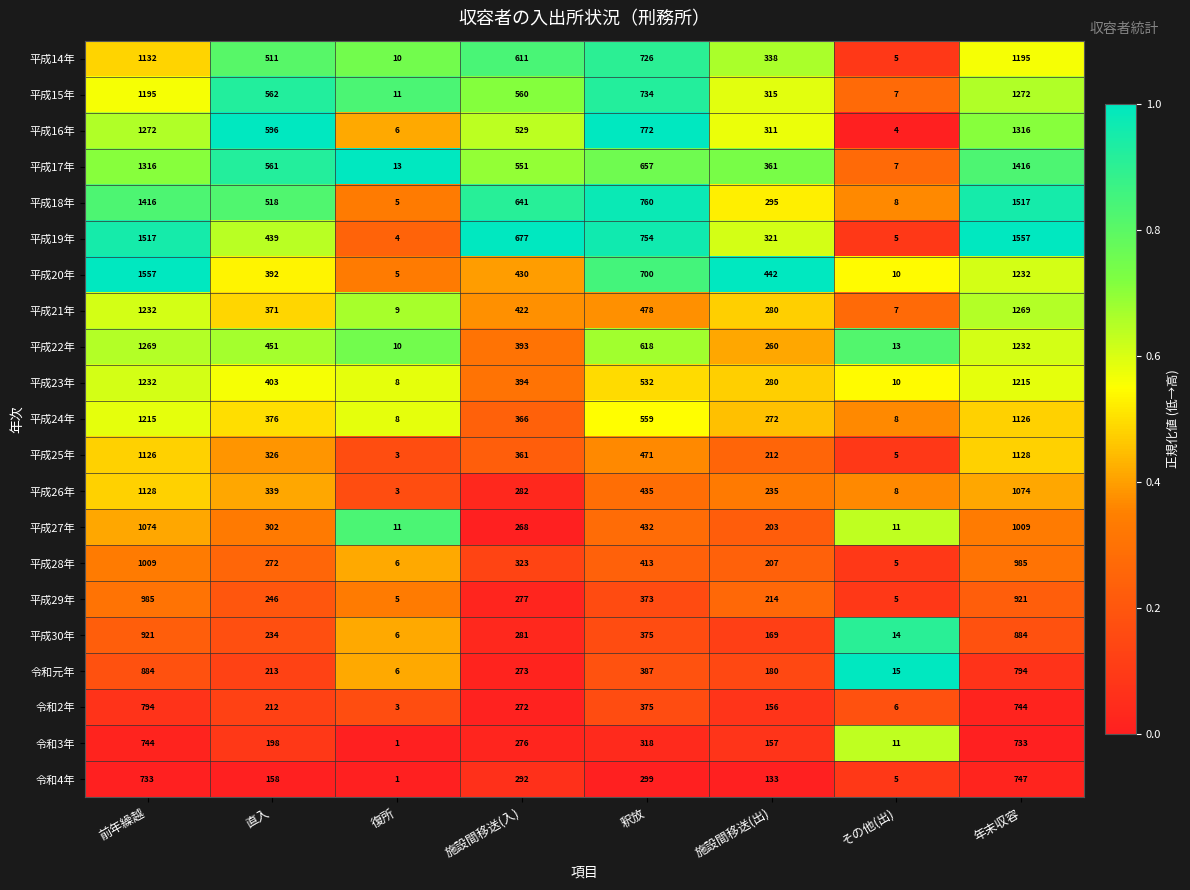

Which series has the widest spread of values?

平成19年